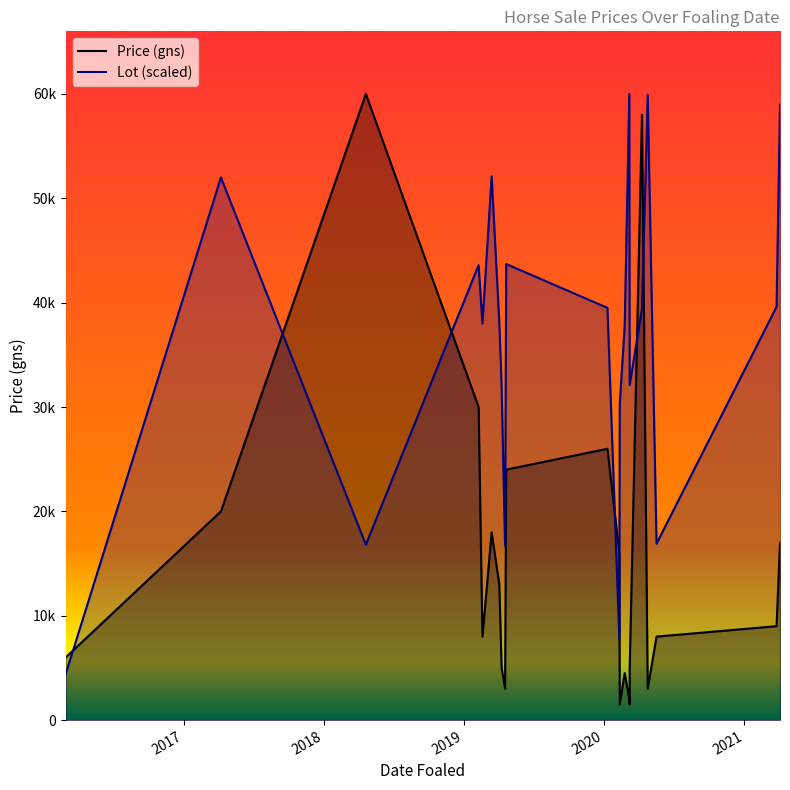

The value of Price (gns) at 2019-04-21 is 37950. True or false?

False